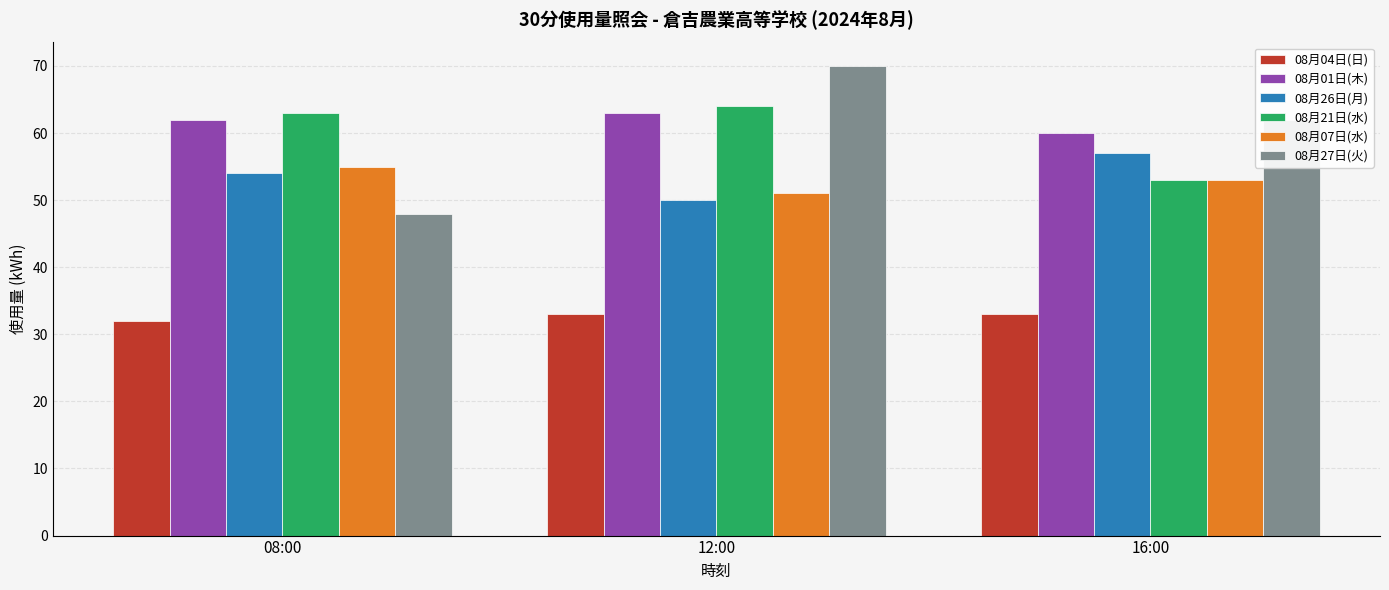

Does the chart contain any negative values?

No